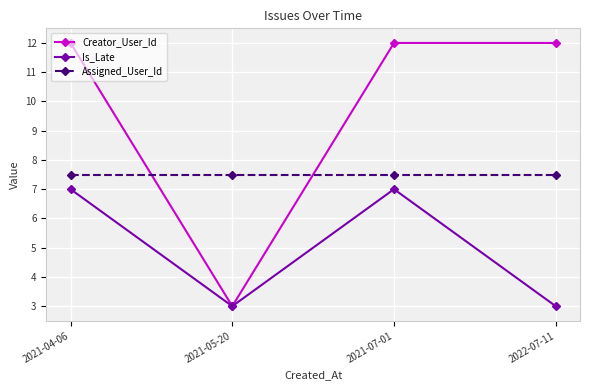

How many distinct data groups are displayed?

3